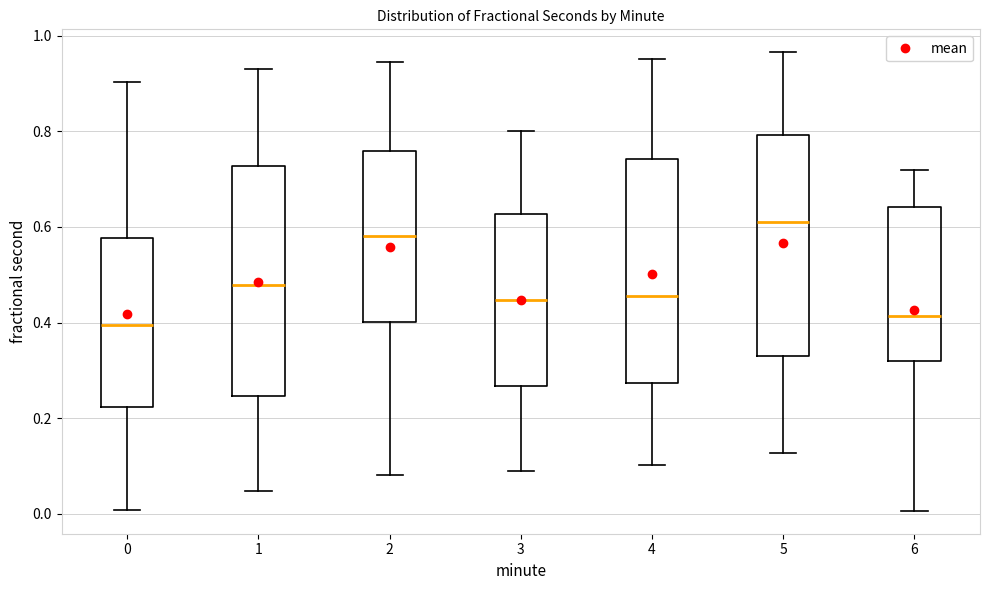

Where does the upper whisker of the box at x = 6 end on the y-axis? The values are not printed on the chart, so give them approximately, as read against the axis.

0.72